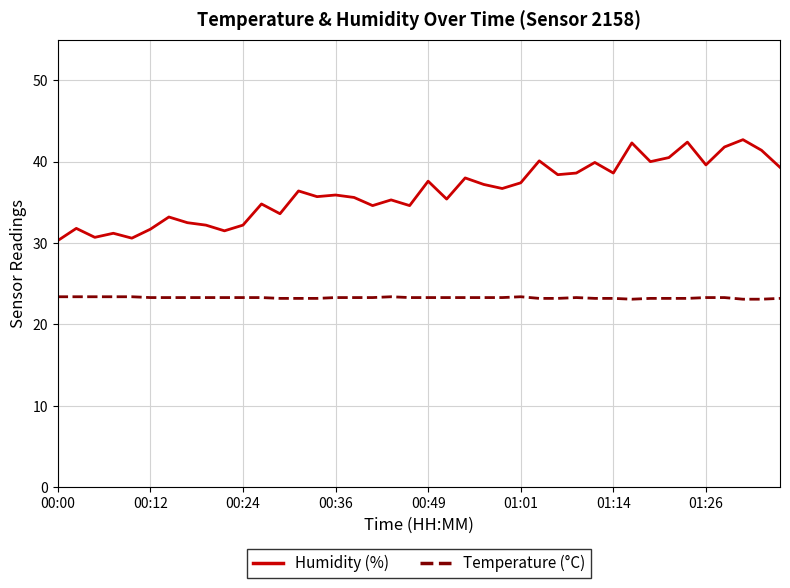

Which series has the largest total across all categories?

Humidity (%)